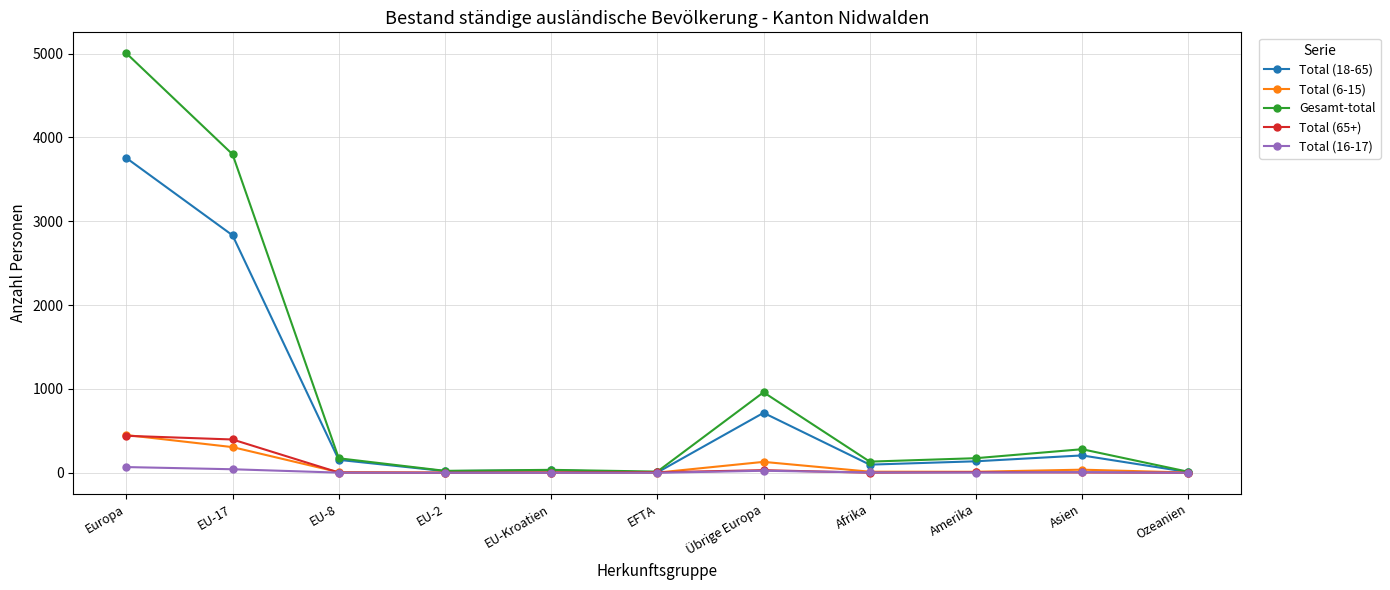

What is the value of the Total (16-17) point at the 9th from the left?

3